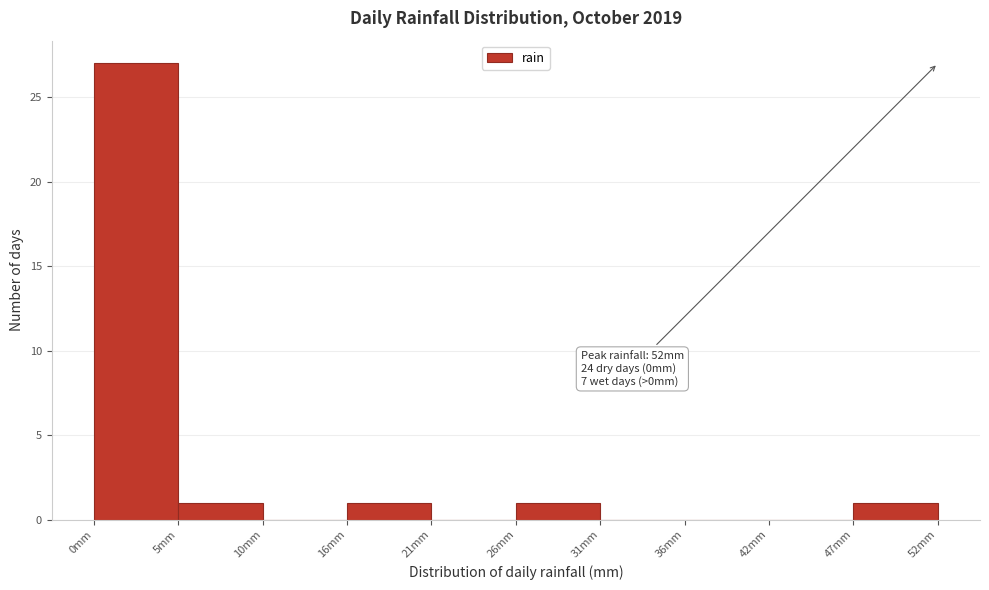

Which range on the x-axis has the tallest bar?

0.0 to 5.2